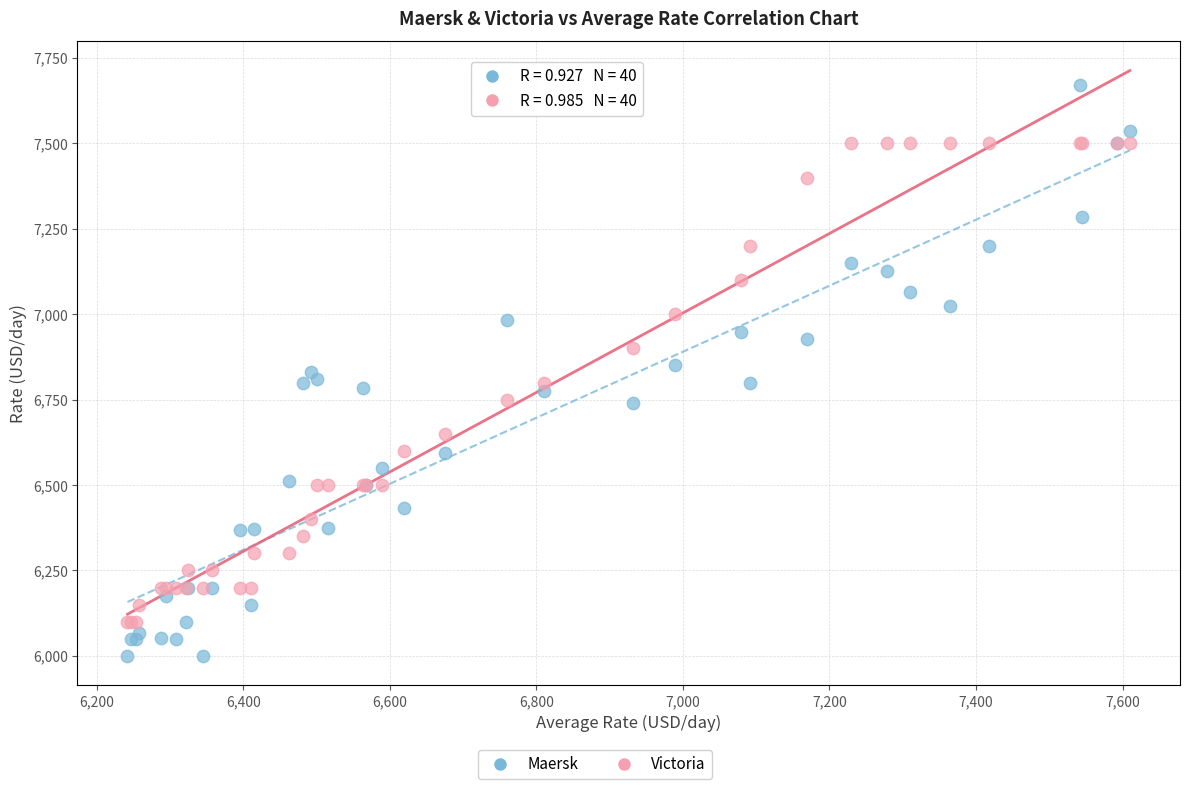

Which series has the largest Y range (max minus min)?

Maersk